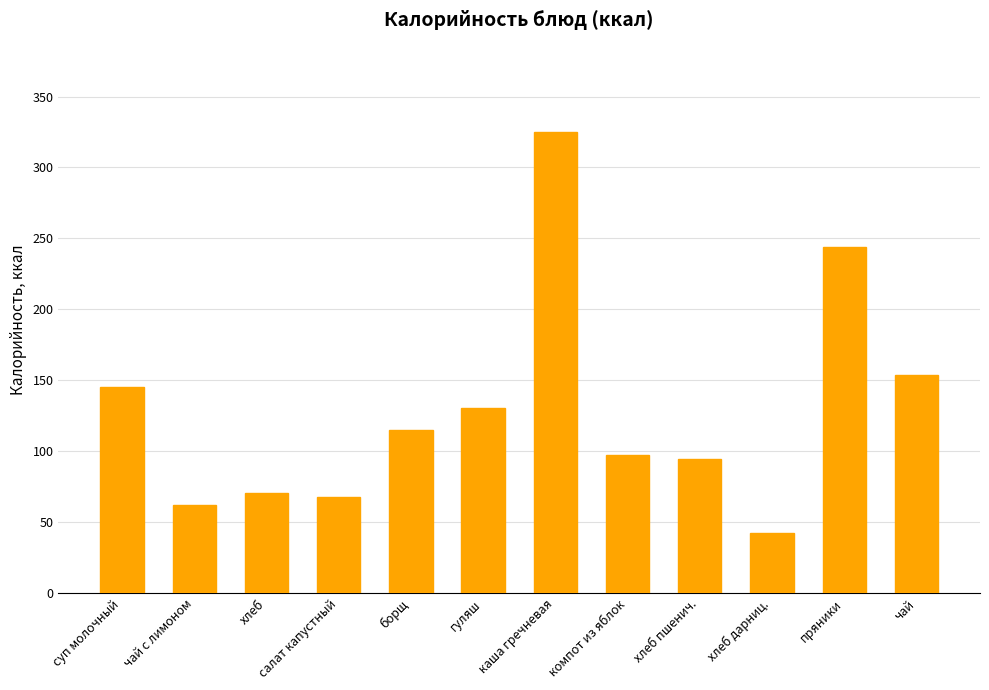

Are the bars grouped side by side (vs. stacked)?

No